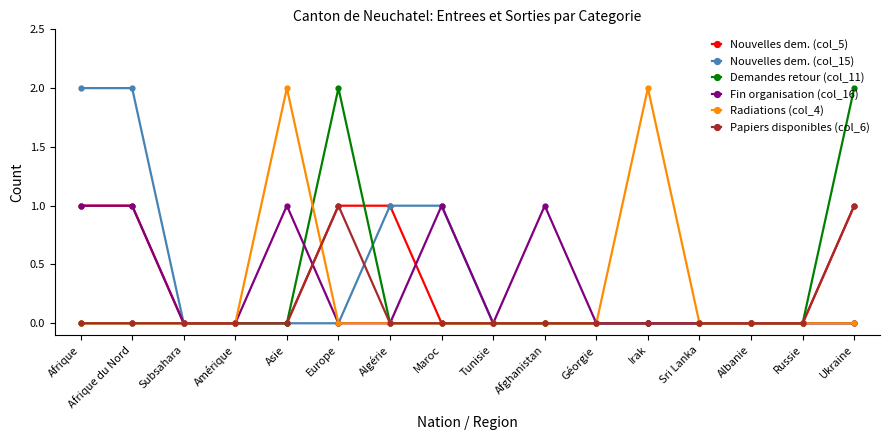

Reading right to left, list all the values displayed in this chart.

Nouvelles dem. (col_5): Ukraine=1	Russie=0	Albanie=0	Sri Lanka=0	Irak=0	Géorgie=0	Afghanistan=0	Tunisie=0	Maroc=0	Algérie=1	Europe=1	Asie=0	Amérique=0	Subsahara=0	Afrique du Nord=1	Afrique=1
Nouvelles dem. (col_15): Ukraine=0	Russie=0	Albanie=0	Sri Lanka=0	Irak=0	Géorgie=0	Afghanistan=0	Tunisie=0	Maroc=1	Algérie=1	Europe=0	Asie=0	Amérique=0	Subsahara=0	Afrique du Nord=2	Afrique=2
Demandes retour (col_11): Ukraine=2	Russie=0	Albanie=0	Sri Lanka=0	Irak=0	Géorgie=0	Afghanistan=0	Tunisie=0	Maroc=0	Algérie=0	Europe=2	Asie=0	Amérique=0	Subsahara=0	Afrique du Nord=0	Afrique=0
Fin organisation (col_16): Ukraine=0	Russie=0	Albanie=0	Sri Lanka=0	Irak=0	Géorgie=0	Afghanistan=1	Tunisie=0	Maroc=1	Algérie=0	Europe=0	Asie=1	Amérique=0	Subsahara=0	Afrique du Nord=1	Afrique=1
Radiations (col_4): Ukraine=0	Russie=0	Albanie=0	Sri Lanka=0	Irak=2	Géorgie=0	Afghanistan=0	Tunisie=0	Maroc=0	Algérie=0	Europe=0	Asie=2	Amérique=0	Subsahara=0	Afrique du Nord=0	Afrique=0
Papiers disponibles (col_6): Ukraine=1	Russie=0	Albanie=0	Sri Lanka=0	Irak=0	Géorgie=0	Afghanistan=0	Tunisie=0	Maroc=0	Algérie=0	Europe=1	Asie=0	Amérique=0	Subsahara=0	Afrique du Nord=0	Afrique=0